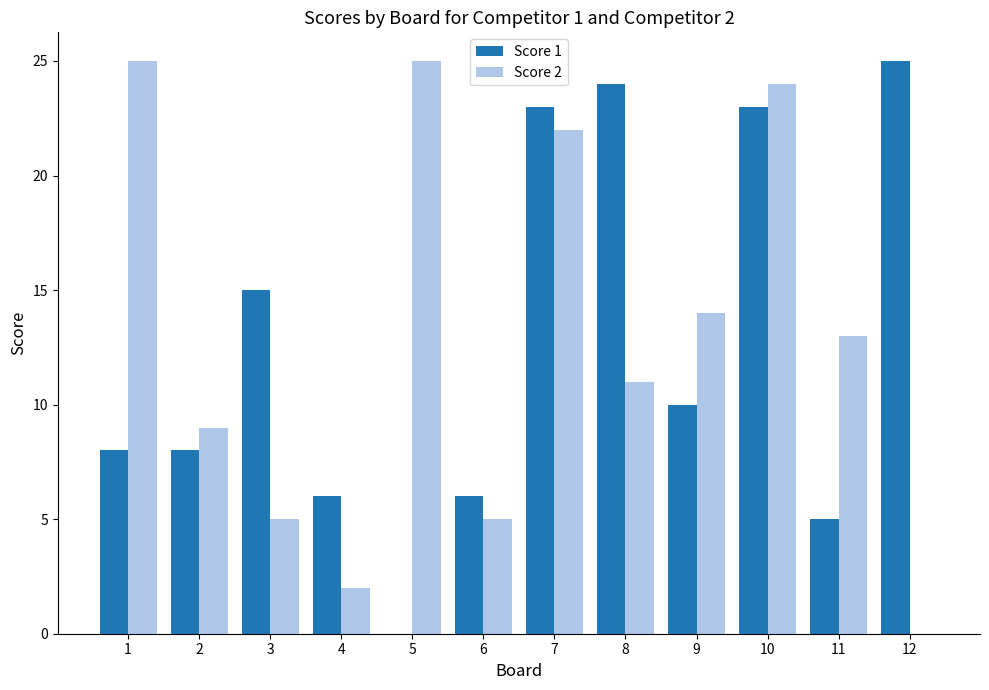

Count the number of data series in this chart.

2